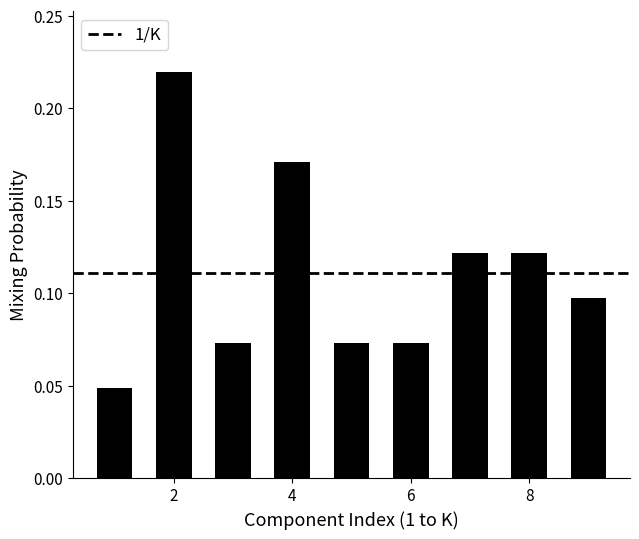

Does the chart contain any negative values?

No